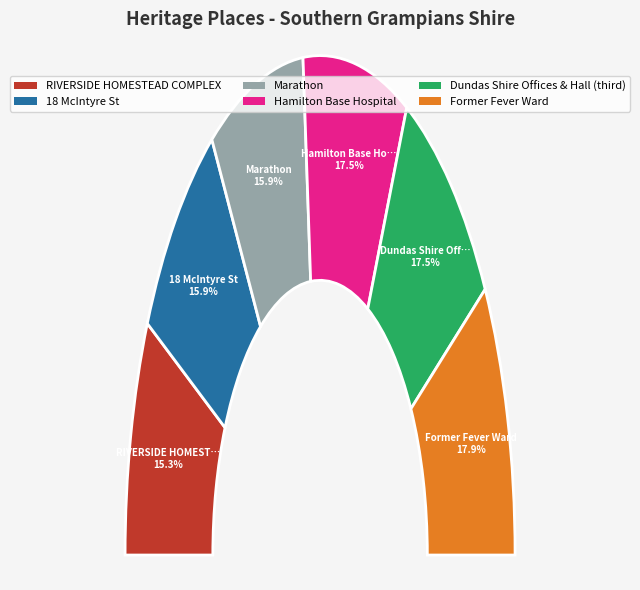

Is it true that Former Fever Ward is 18% of the pie?

True